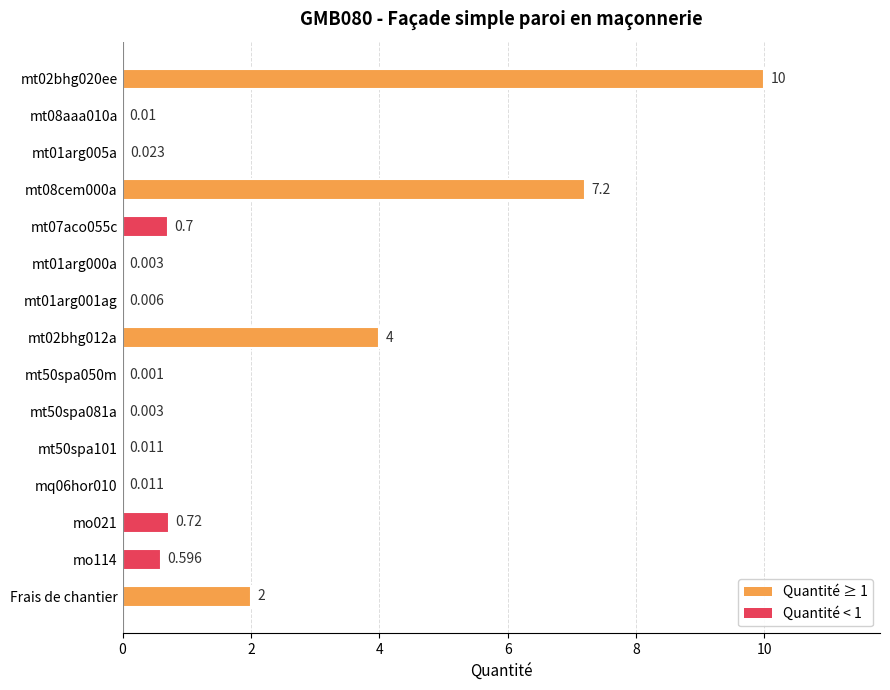

How many data points does each series have?

15